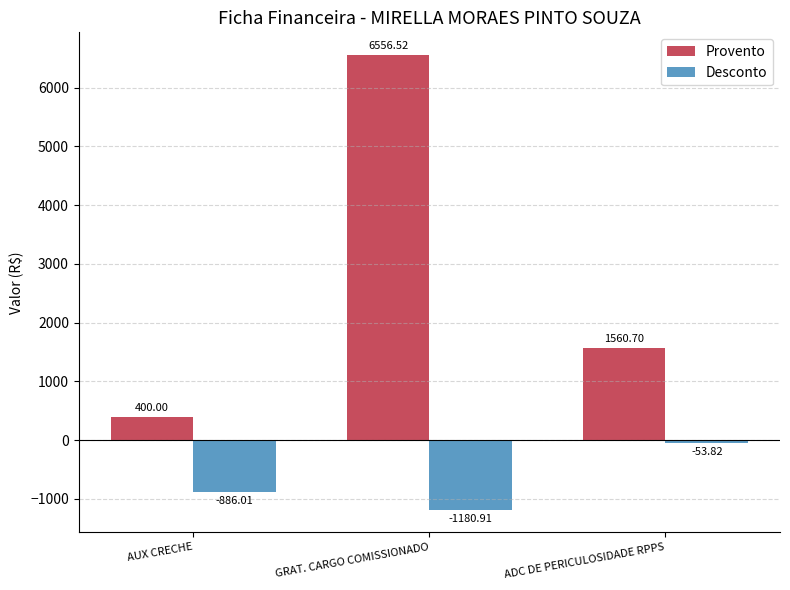

What is the difference between the maximum and second lowest values in the Provento series?

4995.8